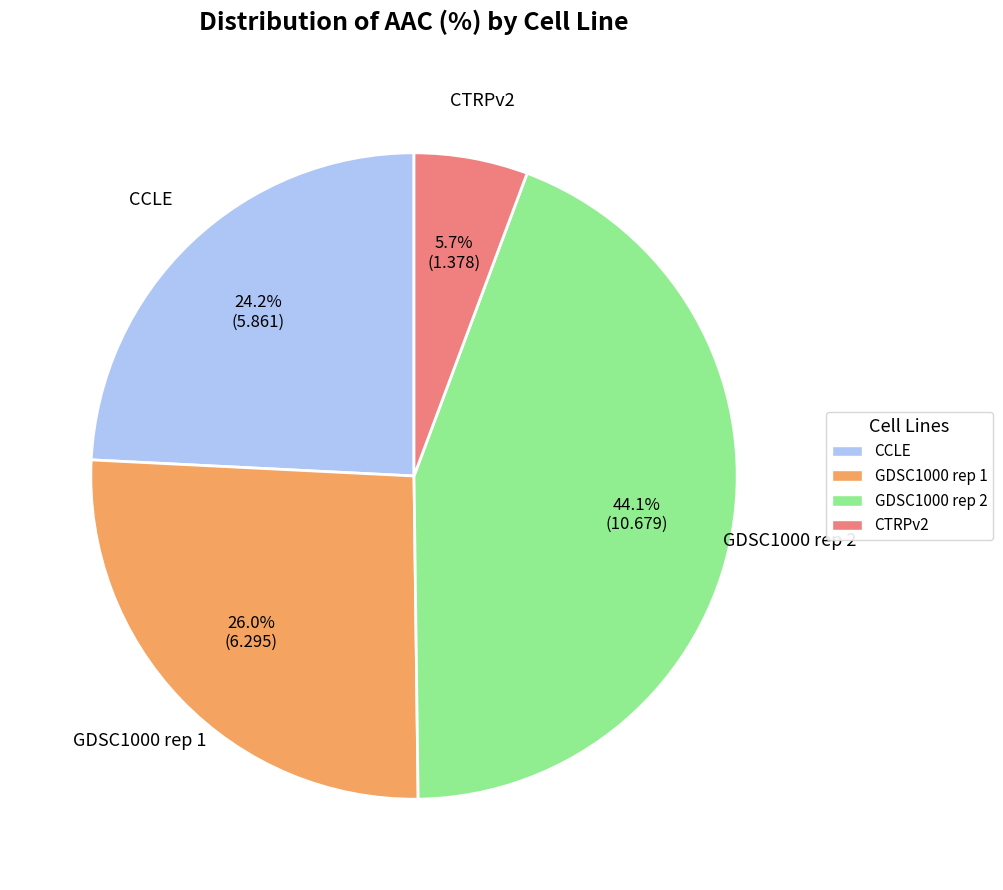

Rank the categories by value from lowest to highest.

CTRPv2, CCLE, GDSC1000 rep 1, GDSC1000 rep 2